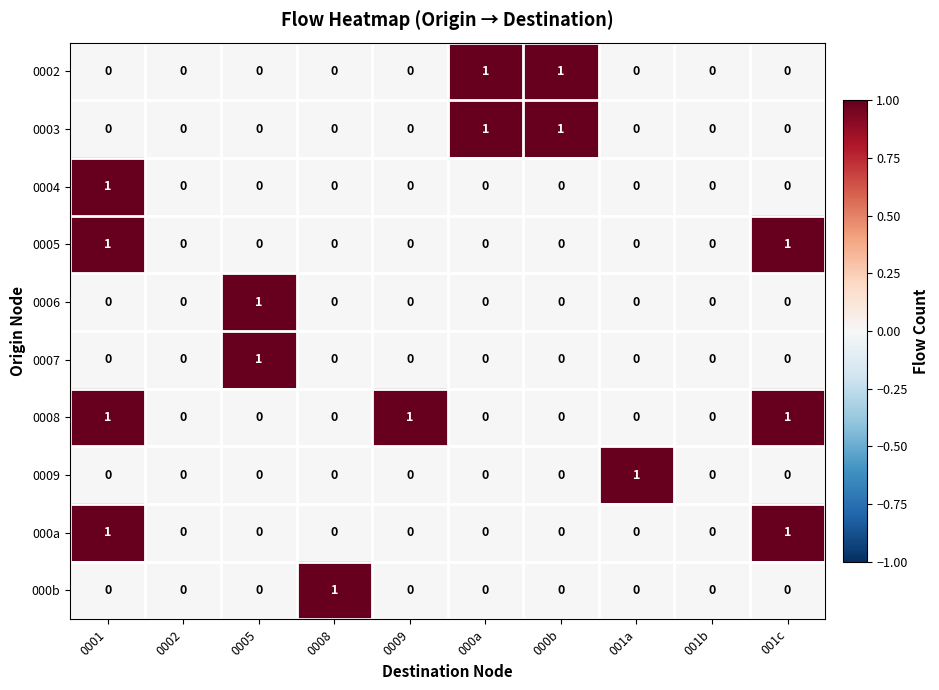

Which series has the largest total across all categories?

0008